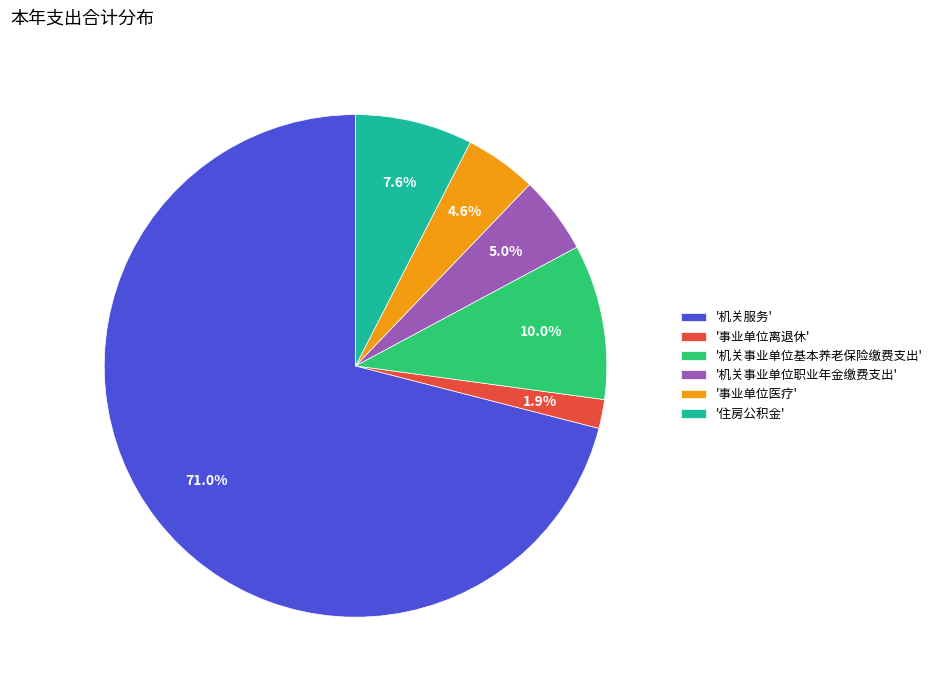

Count the number of slices in the pie.

6